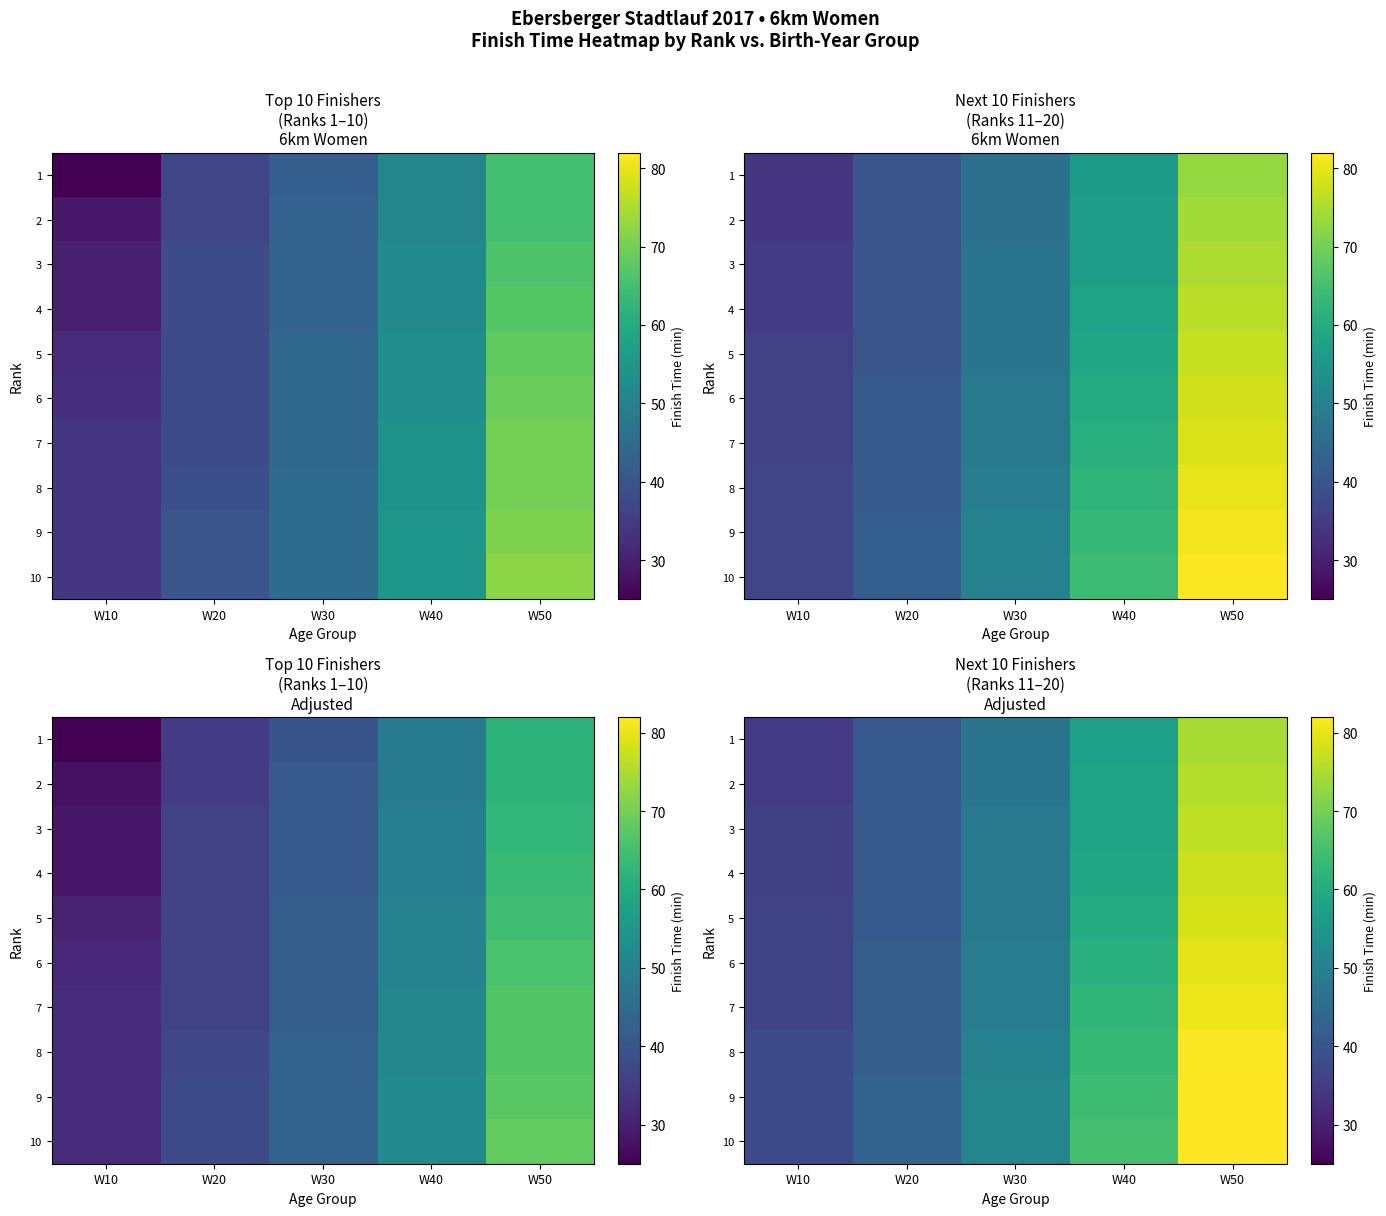

How many categories are shown in the chart?

5